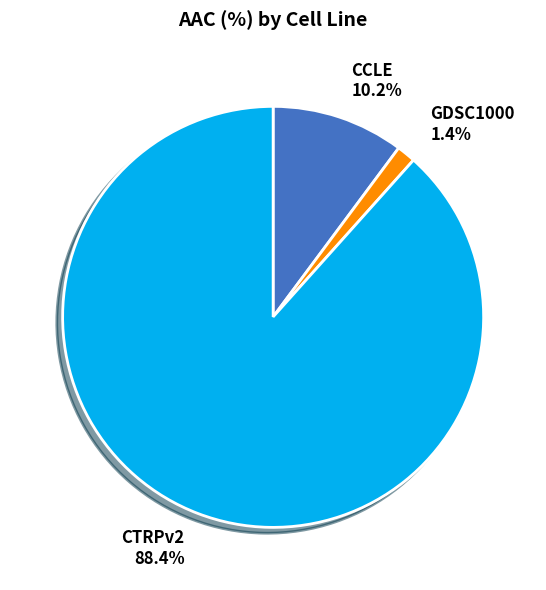

The GDSC1000 slice represents 1% of the pie. True or false?

True